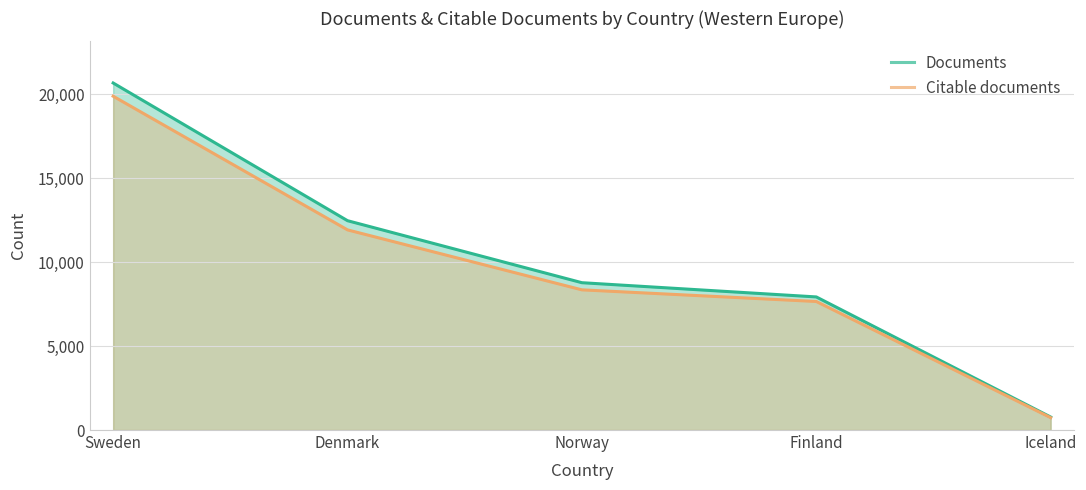

What is the average value of the Citable documents series?

9704